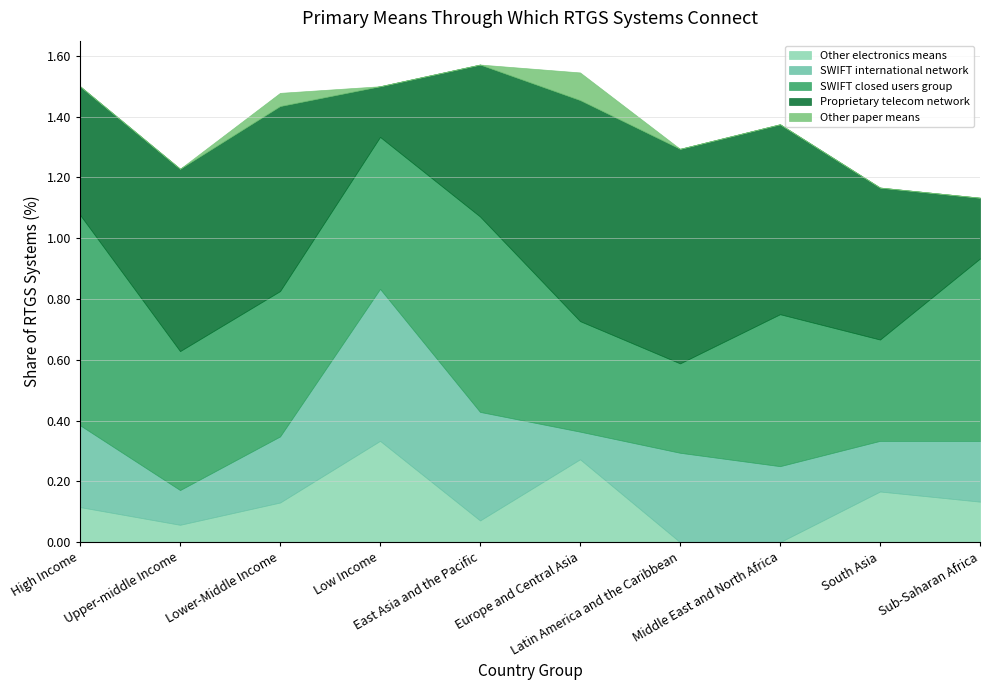

What value does the SWIFT international network series have at Sub-Saharan Africa?

0.2